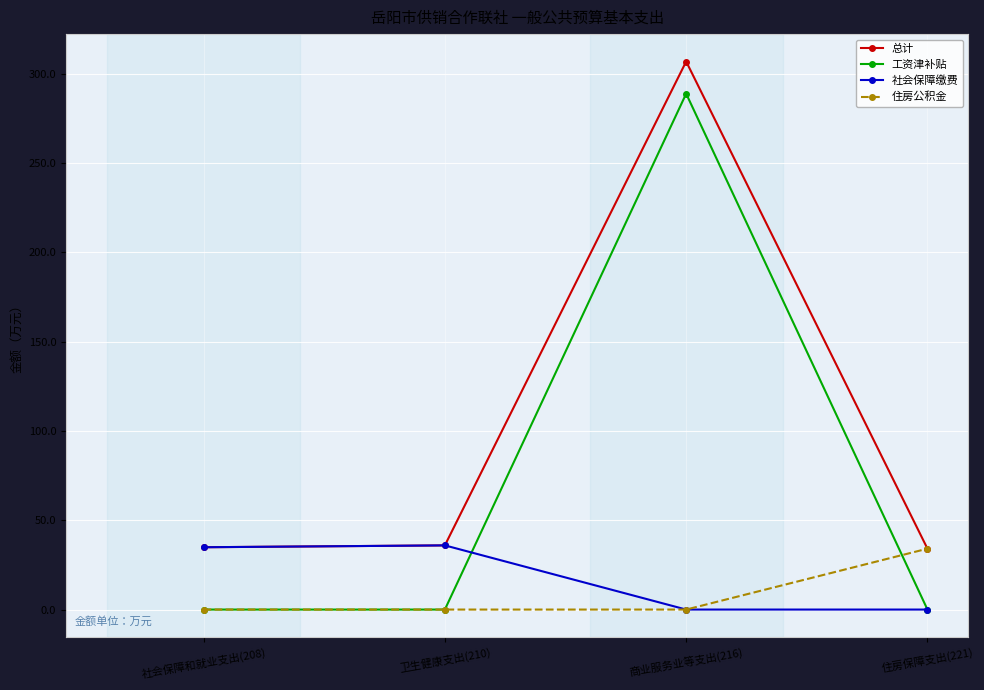

What value does the 住房公积金 series have at 住房保障支出(221)?

34.1